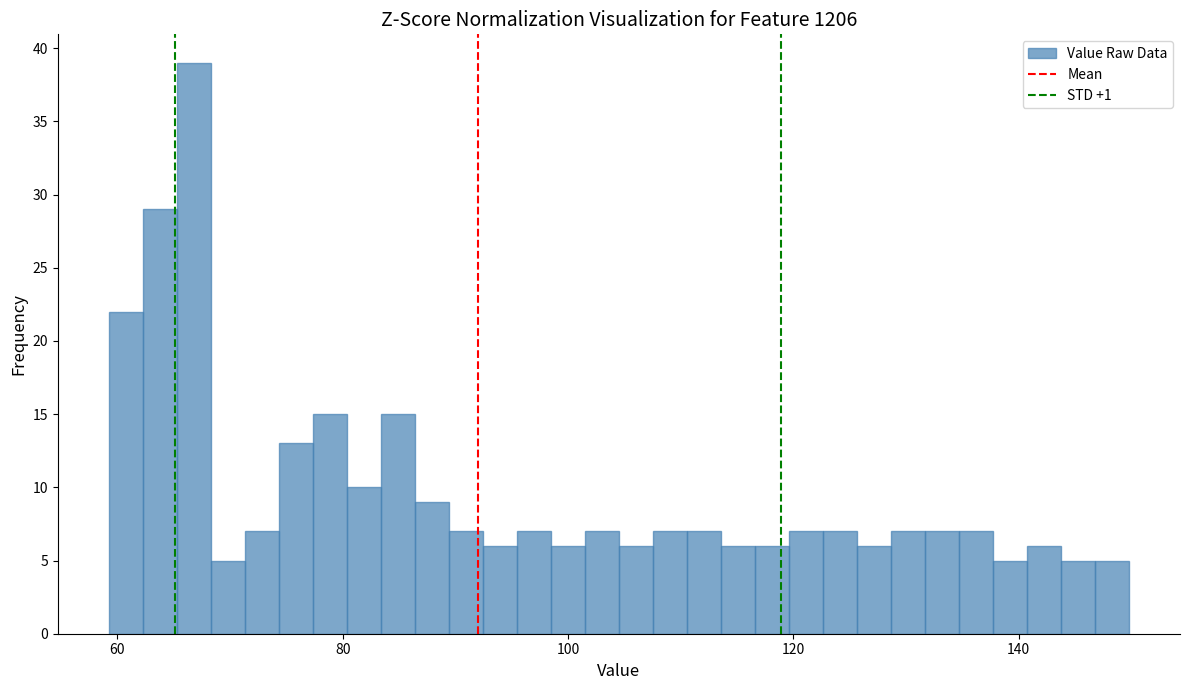

Around what value on the x-axis is the tallest bar? Give the approximate position of its centre, as read against the axis.

66